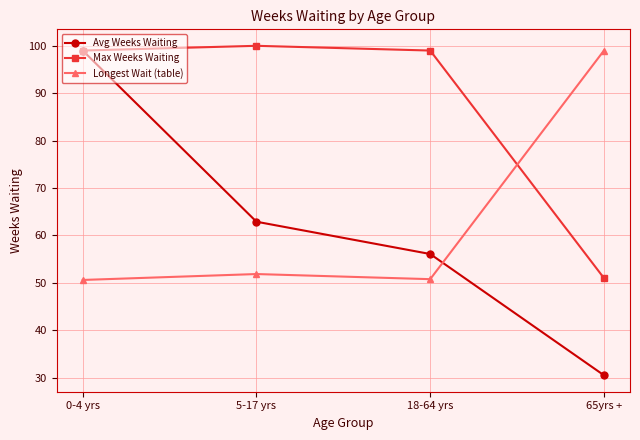

Which series has the widest spread of values?

Avg Weeks Waiting